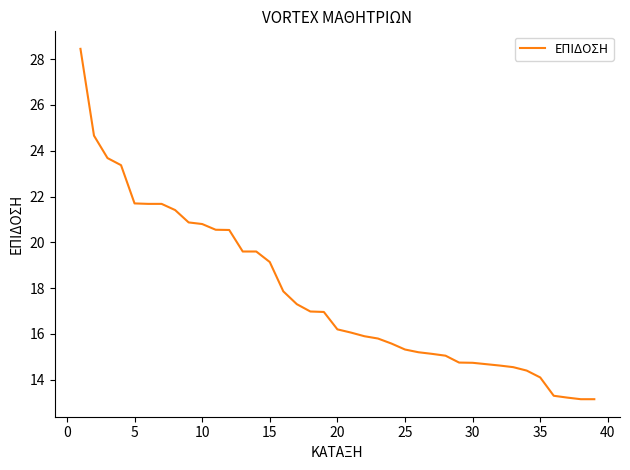

What is the smallest value displayed?

13.2